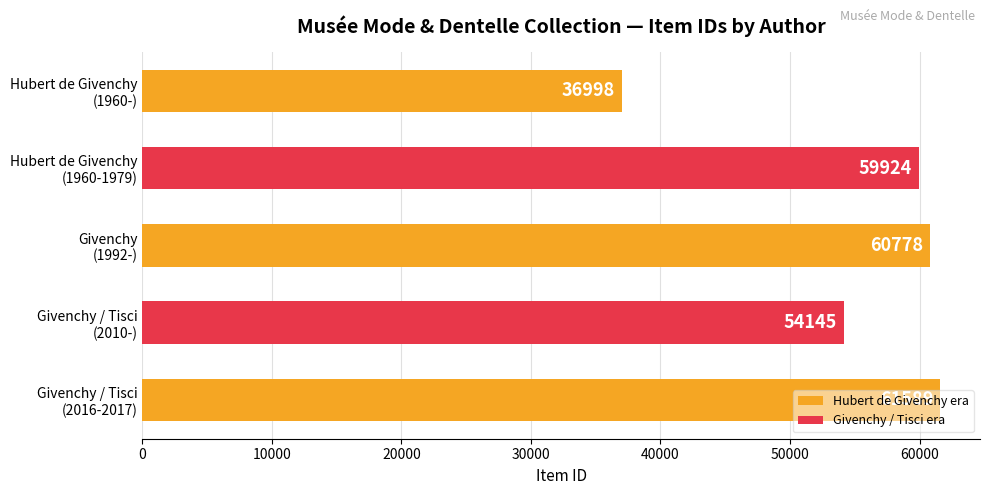

What is the difference between the second highest and second lowest values?

6633